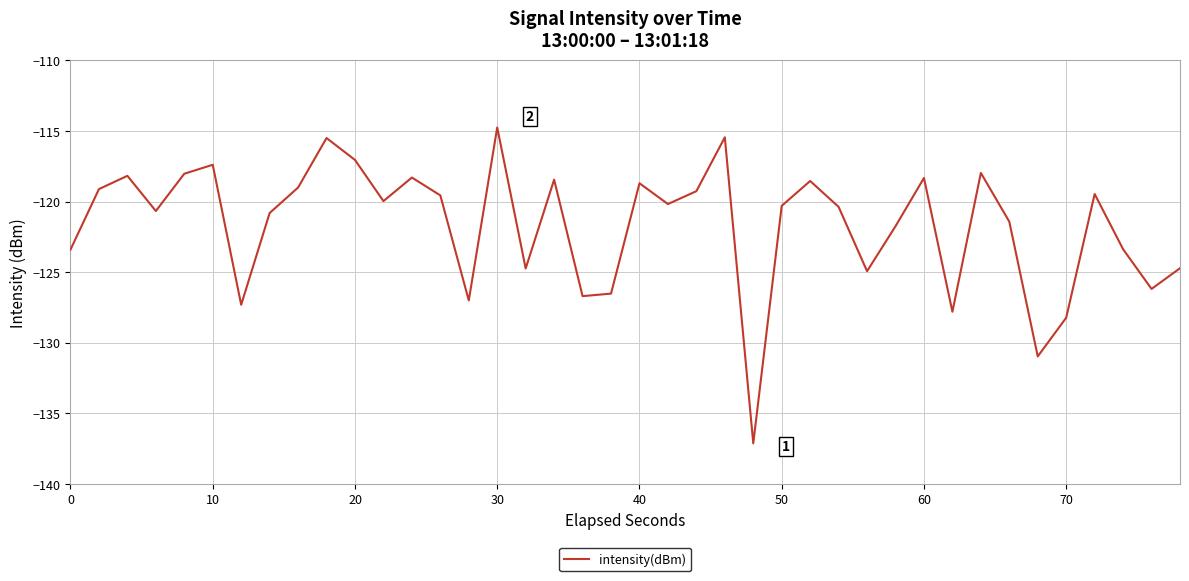

What is the greatest value displayed?

-114.8